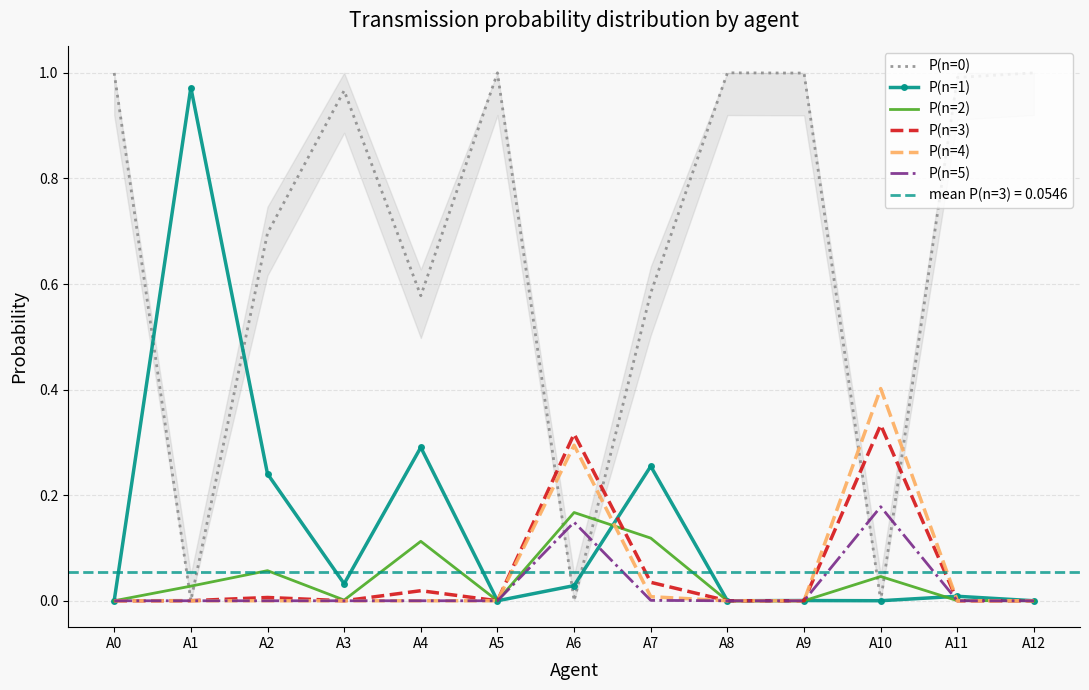

Reading left to right, list all the values displayed in this chart.

P(n=0): A0=1.0	A1=0.0	A2=0.7	A3=1.0	A4=0.6	A5=1.0	A6=0.0	A7=0.6	A8=1.0	A9=1.0	A10=0.0	A11=1.0	A12=1.0
P(n=1): A0=0.0	A1=1.0	A2=0.2	A3=0.0	A4=0.3	A5=0.0	A6=0.0	A7=0.3	A8=0.0	A9=0.0	A10=0.0	A11=0.0	A12=0.0
P(n=2): A0=0.0	A1=0.0	A2=0.1	A3=0.0	A4=0.1	A5=0.0	A6=0.2	A7=0.1	A8=0.0	A9=0.0	A10=0.0	A11=0.0	A12=0.0
P(n=3): A0=0.0	A1=0.0	A2=0.0	A3=0.0	A4=0.0	A5=0.0	A6=0.3	A7=0.0	A8=0.0	A9=0.0	A10=0.3	A11=0.0	A12=0.0
P(n=4): A0=0.0	A1=0.0	A2=0.0	A3=0.0	A4=0.0	A5=0.0	A6=0.3	A7=0.0	A8=0.0	A9=0.0	A10=0.4	A11=0.0	A12=0.0
P(n=5): A0=0.0	A1=0.0	A2=0.0	A3=0.0	A4=0.0	A5=0.0	A6=0.1	A7=0.0	A8=0.0	A9=0.0	A10=0.2	A11=0.0	A12=0.0